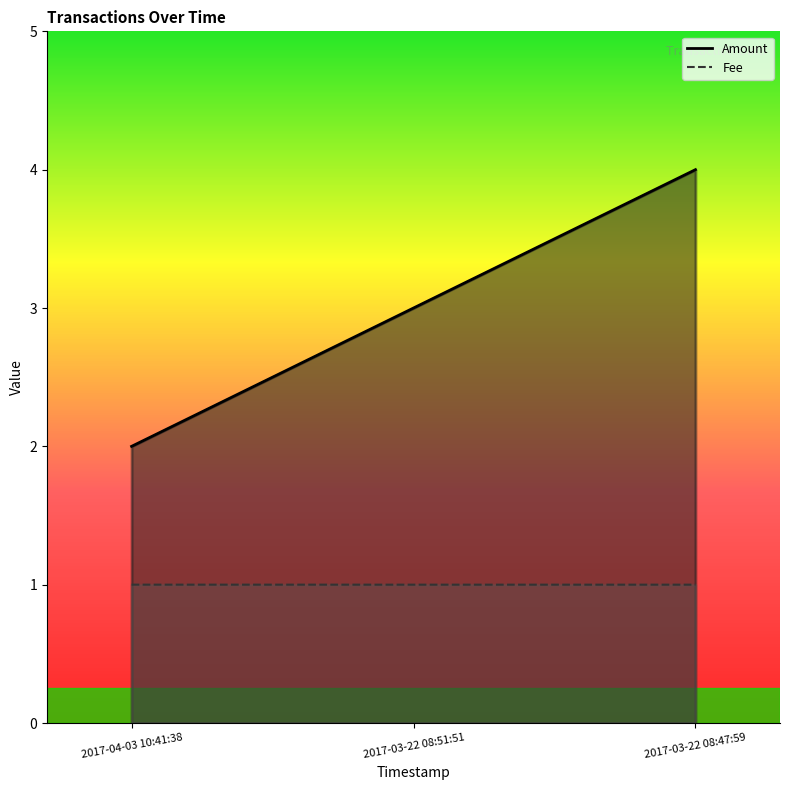

Count the number of data series in this chart.

2